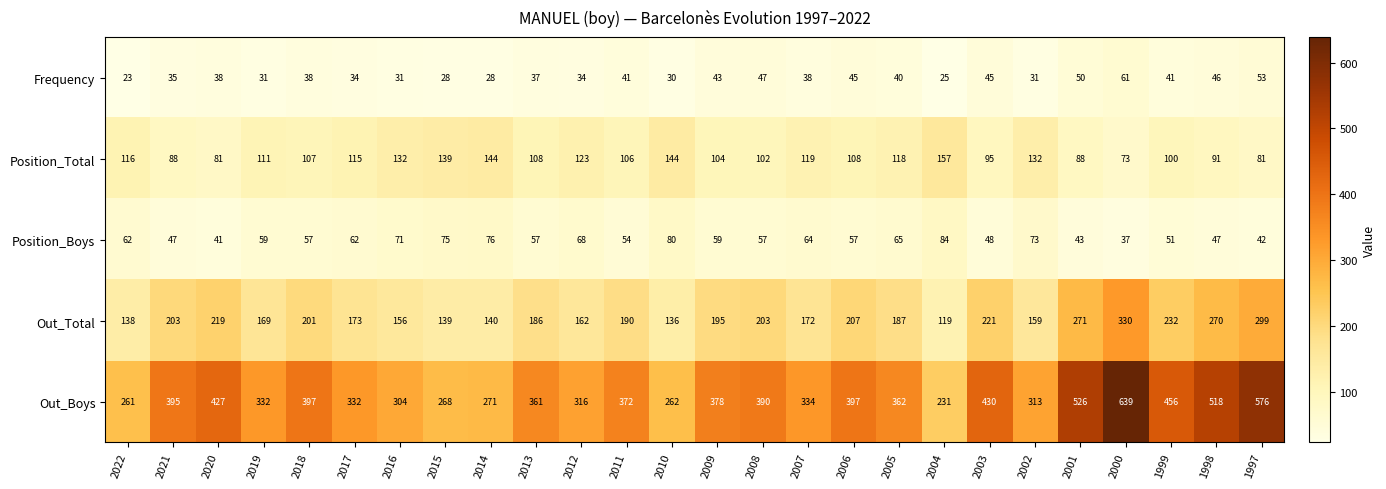

Which label corresponds to the smallest value in the chart?

2022